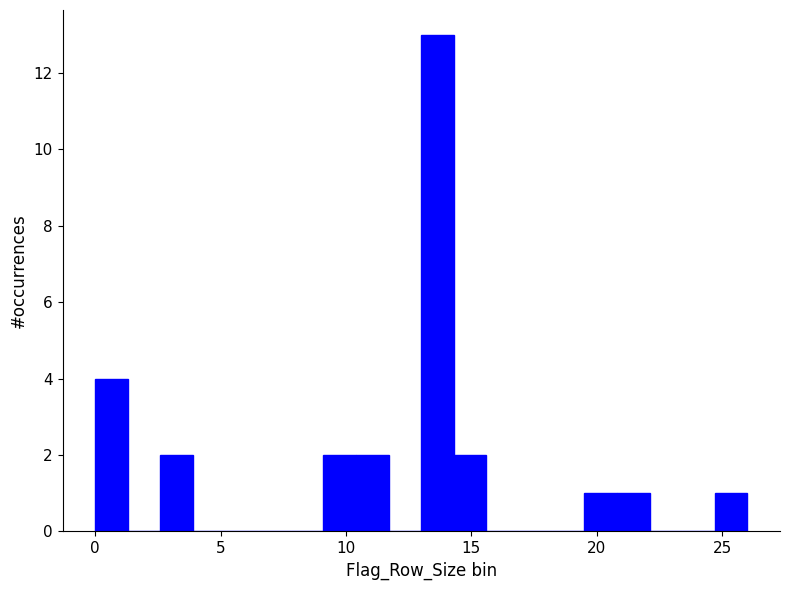

Read against the x-axis, roughly where is the centre of the tallest bar?

13.5